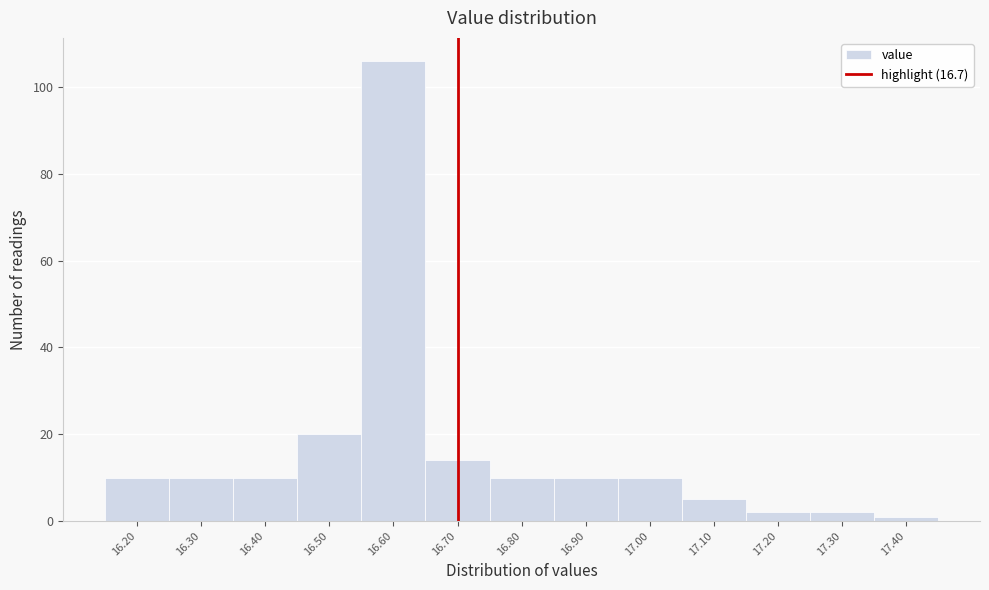

Reading left to right, transcribe this chart: for each bar, give the range it covers on the x-axis and its height. The values are not printed on the chart, so give them approximately, as read against the axis.

16.15 to 16.25: 10
16.25 to 16.35: 10
16.35 to 16.45: 10
16.45 to 16.55: 20
16.55 to 16.65: 106
16.65 to 16.75: 14
16.75 to 16.85: 10
16.85 to 16.95: 10
16.95 to 17.05: 10
17.05 to 17.15: 6
17.15 to 17.25: 2
17.25 to 17.35: 2
17.35 to 17.45: under 2